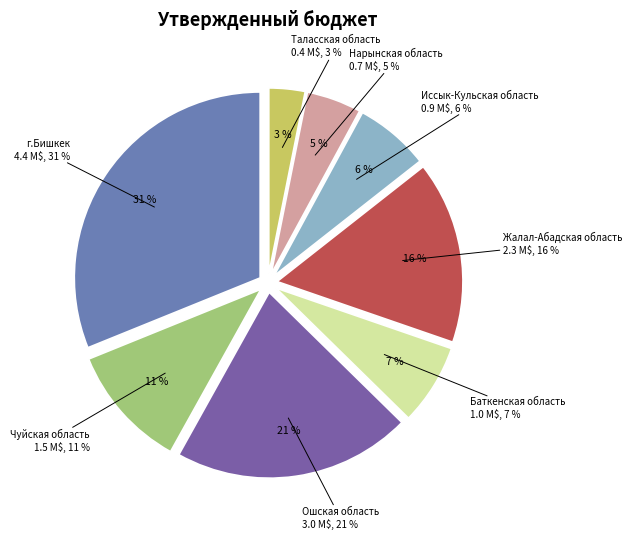

How much of the chart is everything except г.Бишкек?

68.9%